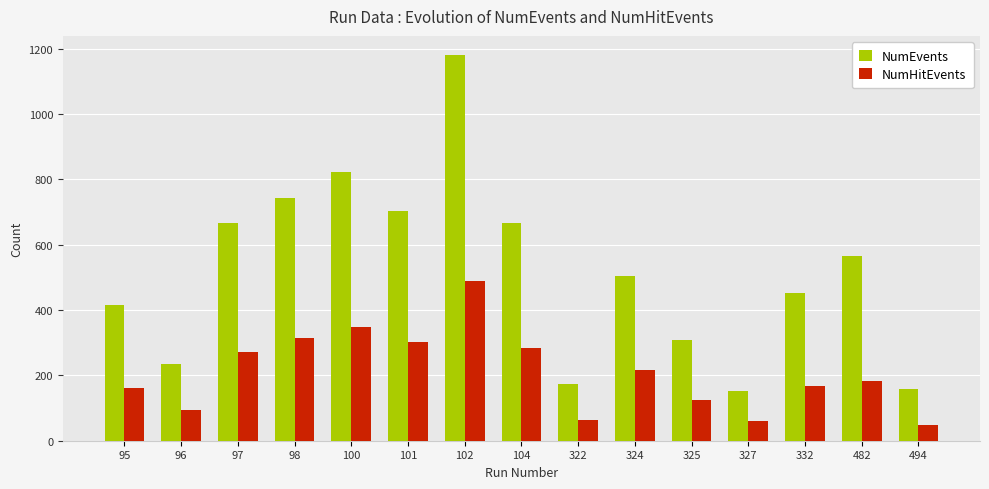

Is it true that NumEvents equals 821 at 100?

True